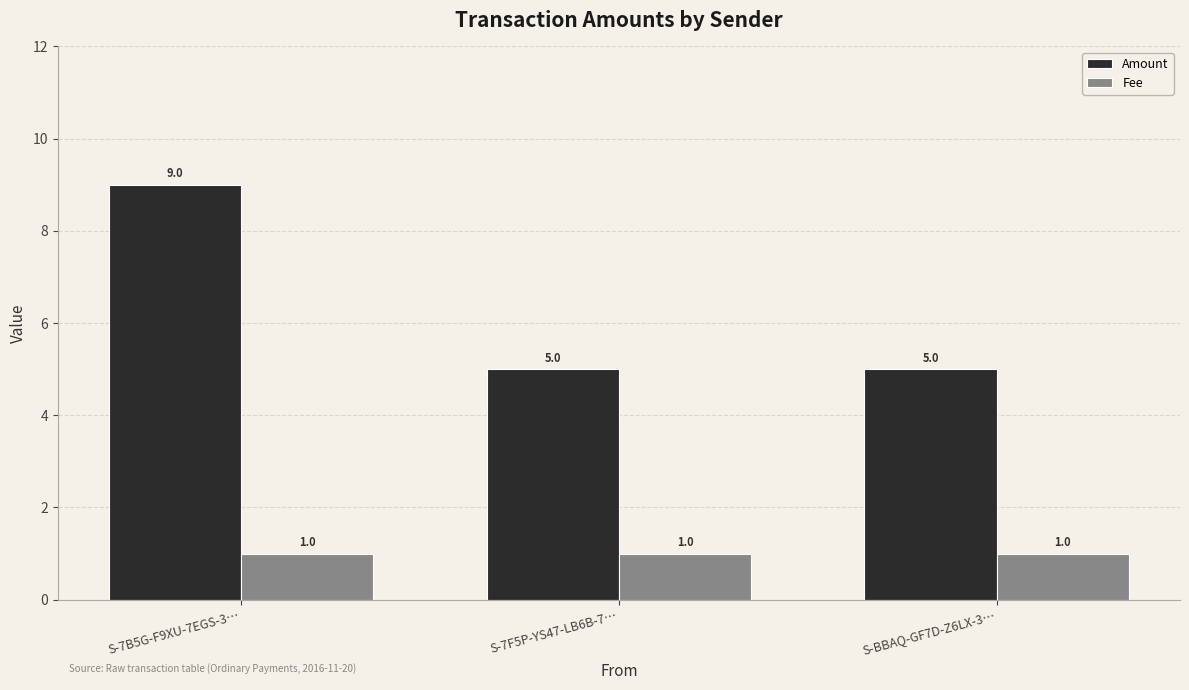

The Fee series shows 0 at S-7F5P-YS47-LB6B-7…. True or false?

False